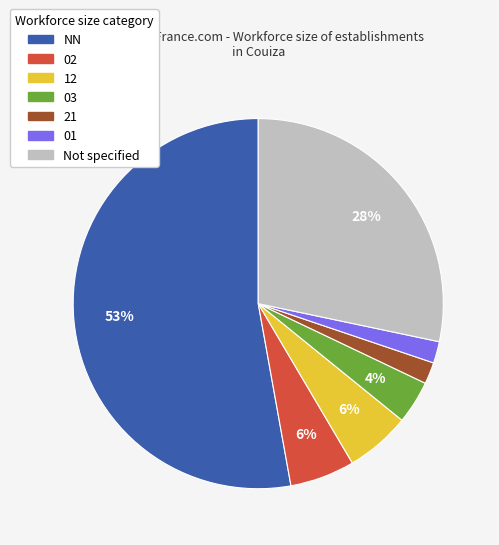

Is there any slice that represents more than half of the pie?

Yes